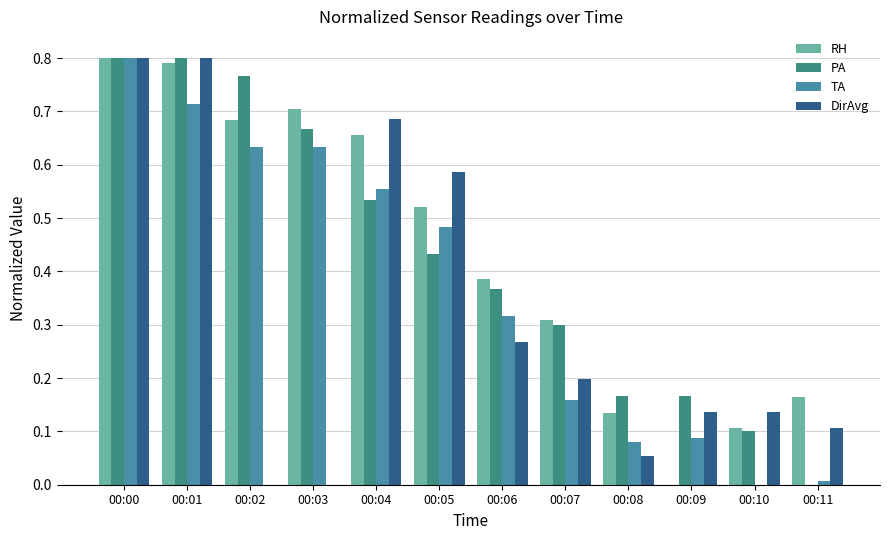

What is the sum of the DirAvg values at 00:00 and 00:05?

1.4